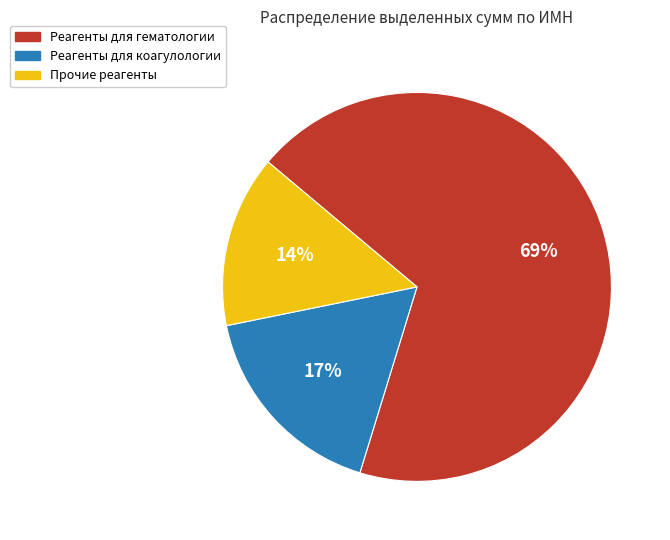

Is it true that Реагенты для коагулологии is 17% of the pie?

True